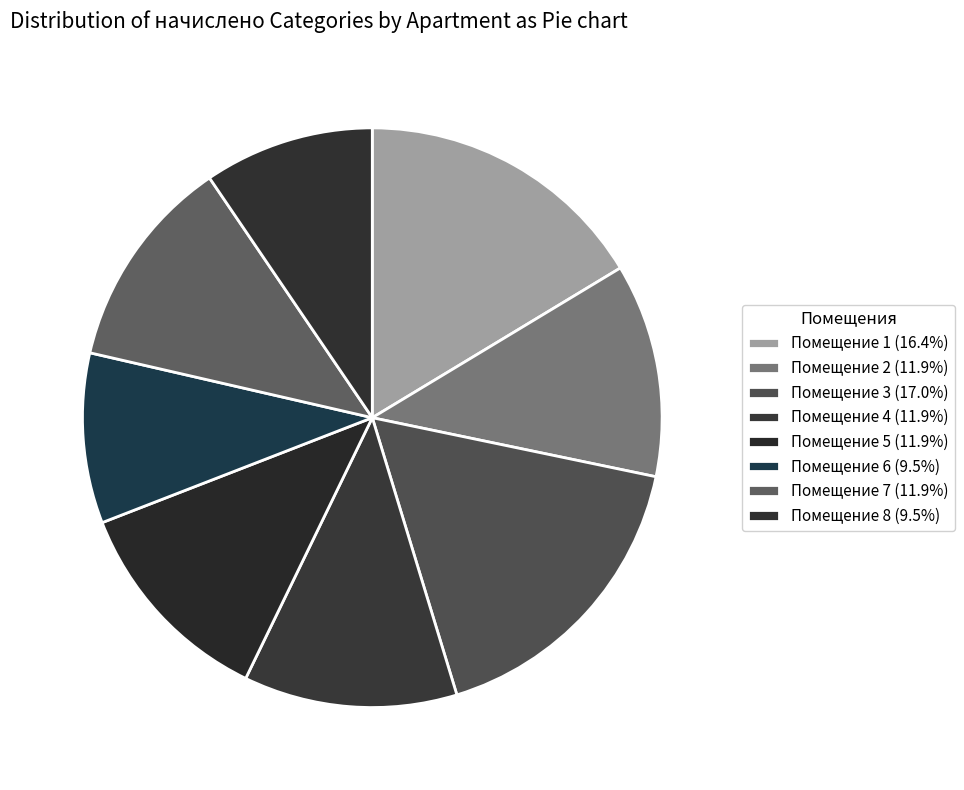

How many slices are in this pie chart?

8